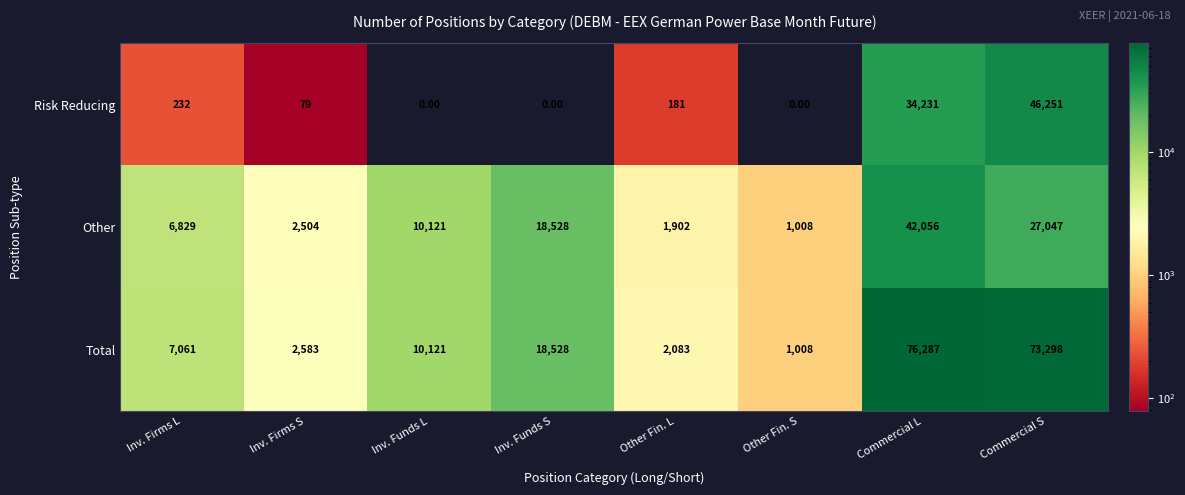

What is the average value of the Total series?

23871